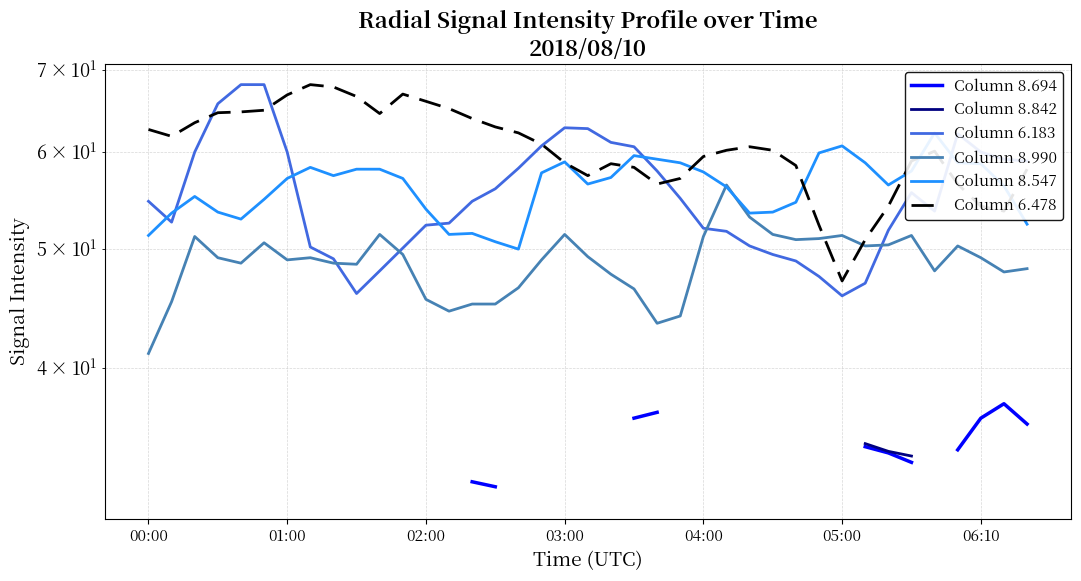

Between 25 and 32, which is larger?

32